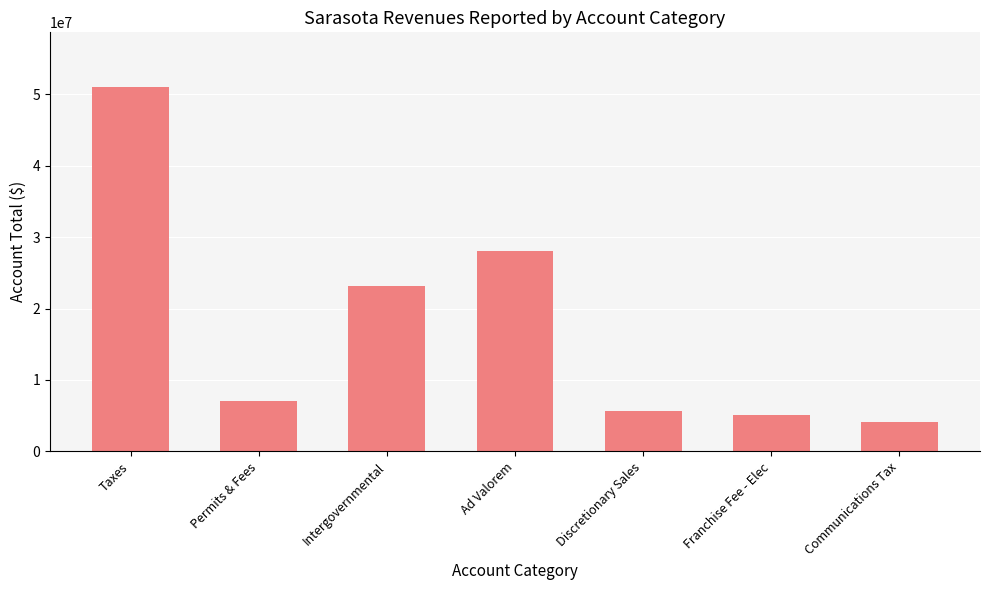

How many bars are there in total?

7